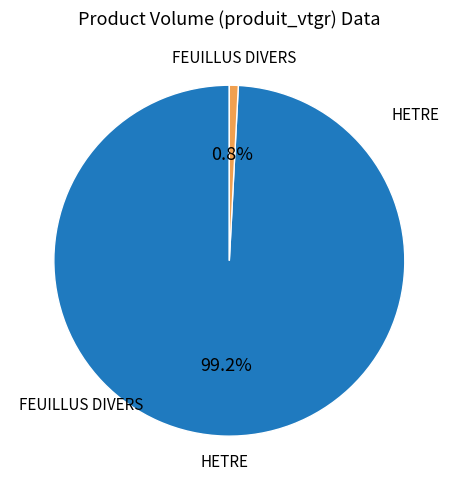

Rank the categories by value from lowest to highest.

FEUILLUS DIVERS, HETRE